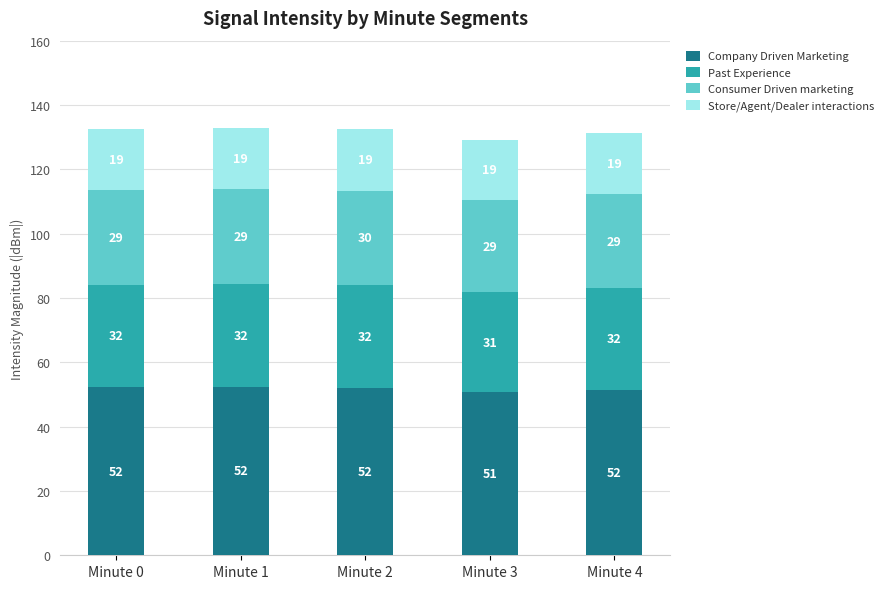

What are all the series names shown in the legend?

Company Driven Marketing, Past Experience, Consumer Driven marketing, Store/Agent/Dealer interactions